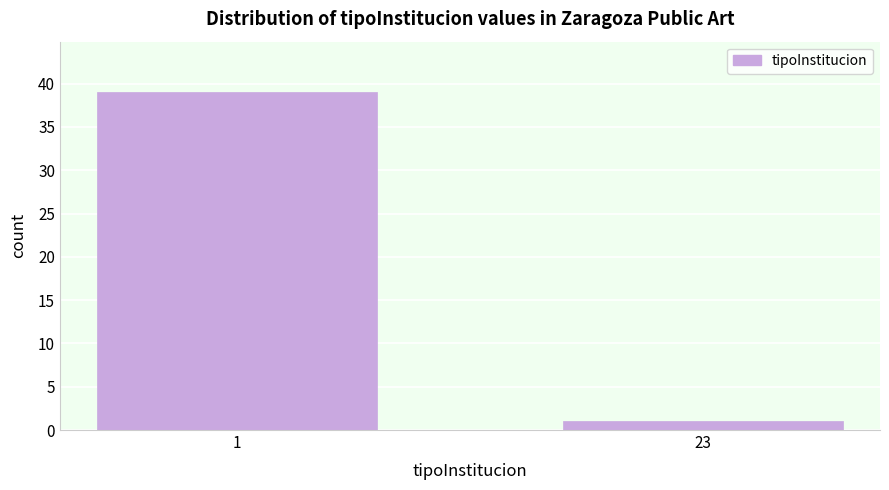

Reading right to left, what are all the values shown in this chart?

23=1	1=39